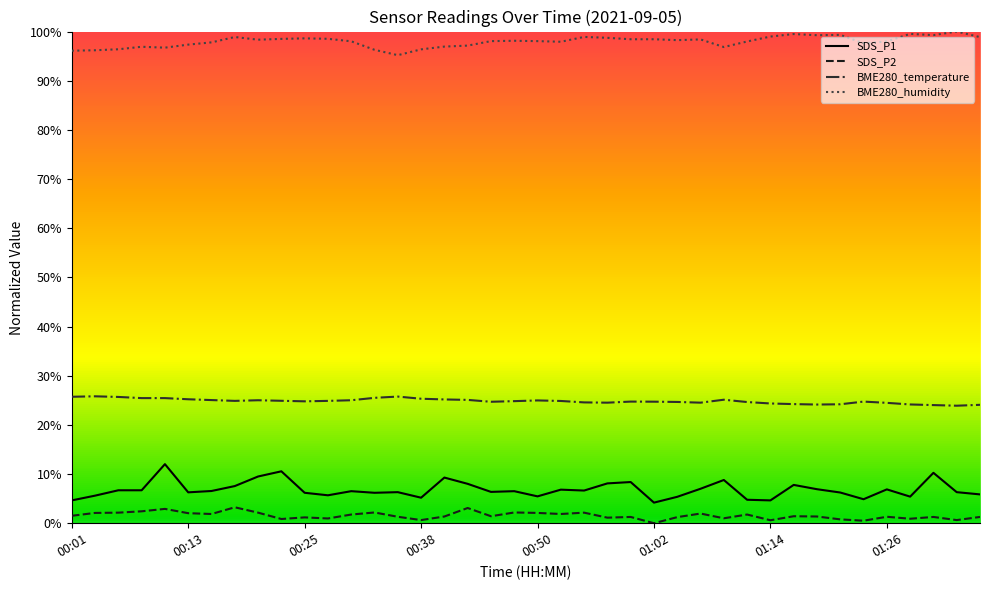

True or false: SDS_P2 and SDS_P1 cross at least once.

False